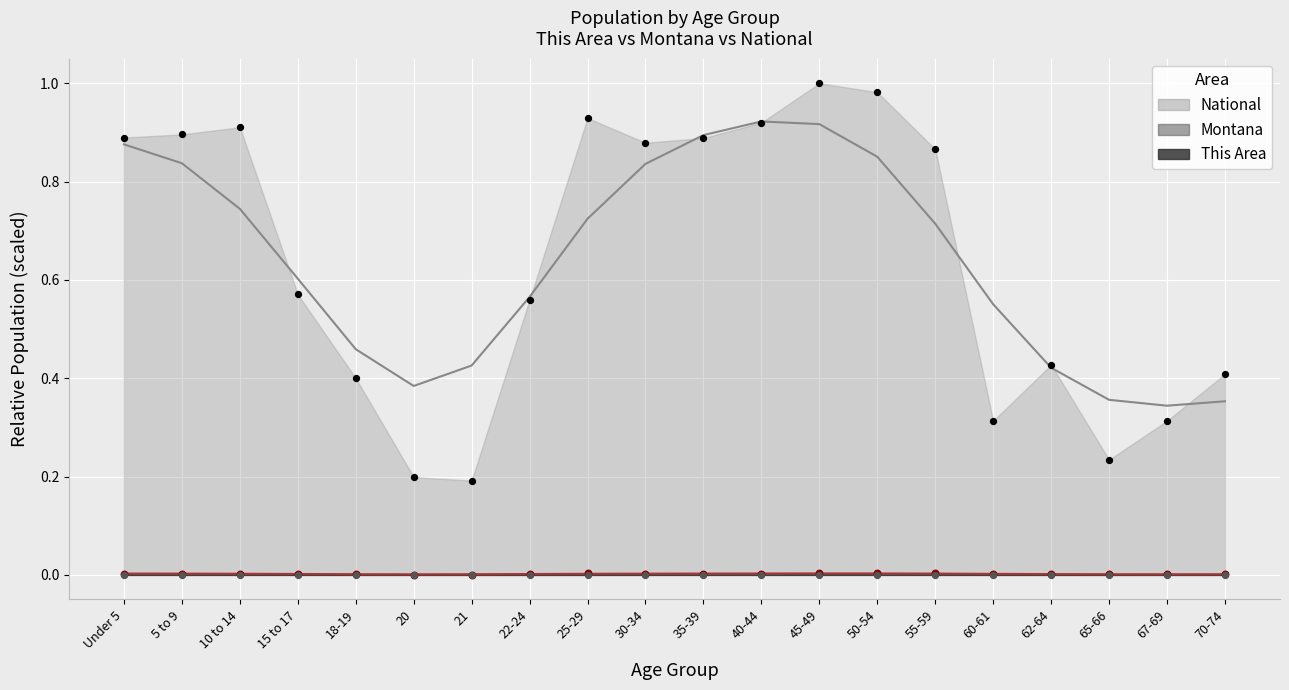

Is the value of Montana at 45-49 greater than the value of This Area at 60-61?

Yes